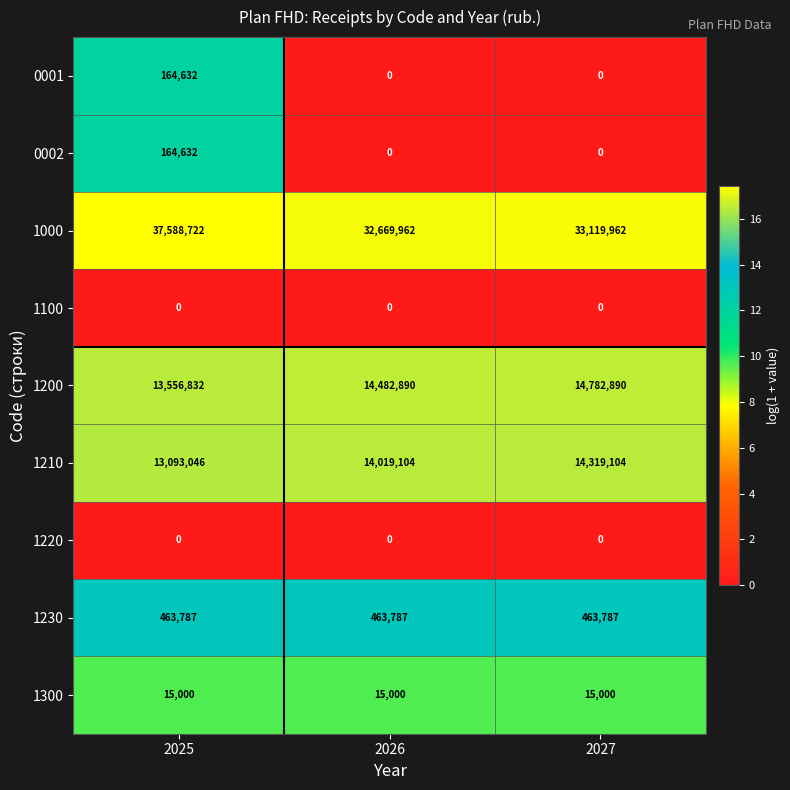

What is the spread (max minus min) of values at 2025?

37588722